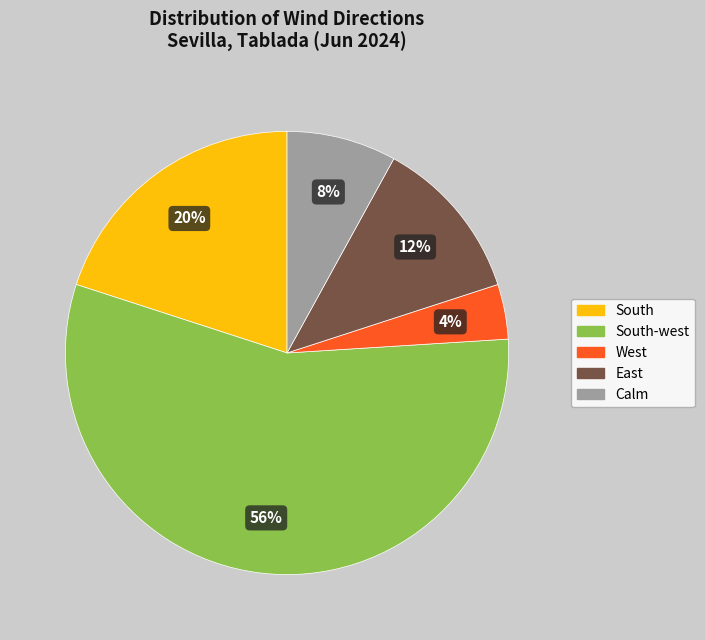

Is it true that West is 4% of the pie?

True